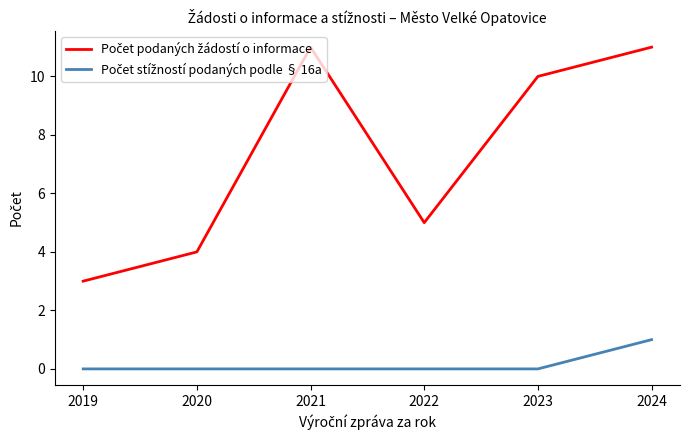

What is the difference between the highest and lowest values at 2020?

4